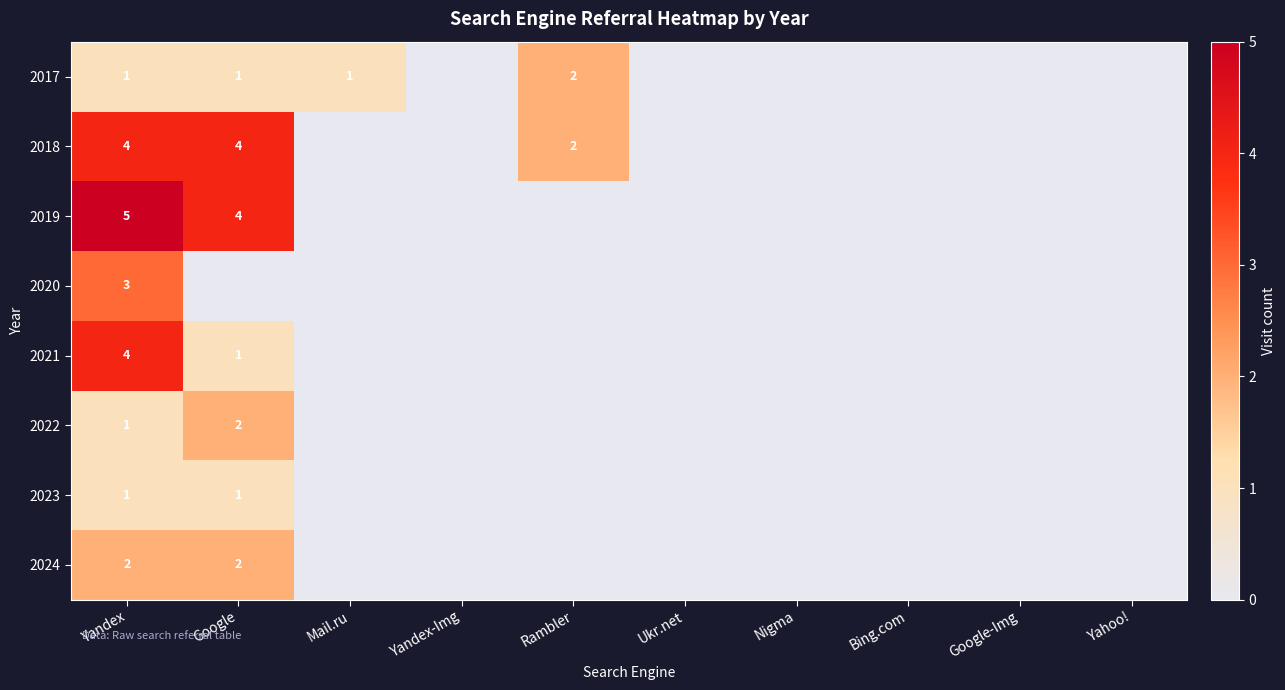

Is it true that 2021 equals 7 at Yandex?

False